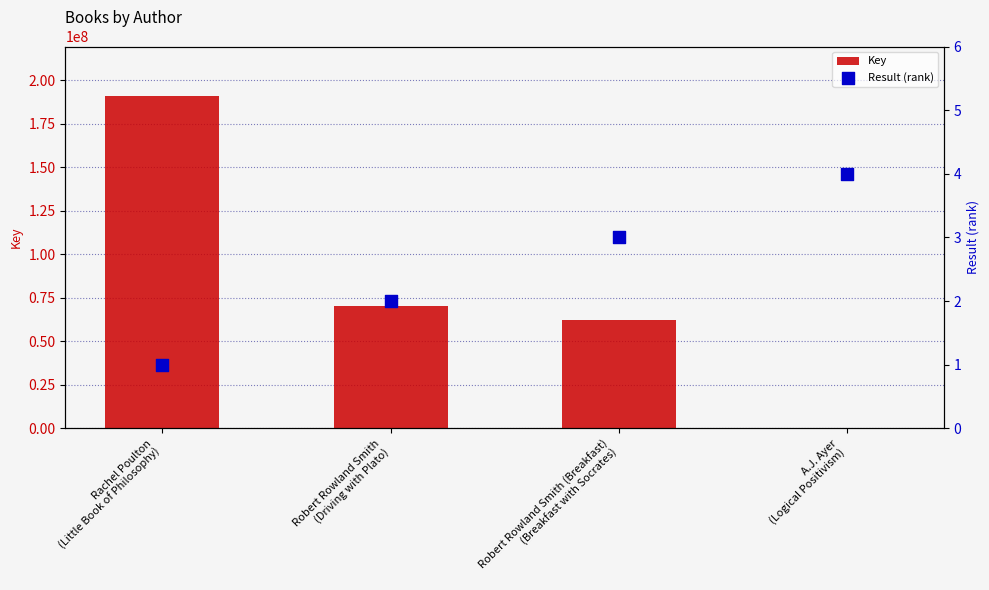

At how many categories does at least one series exceed 115664244?

1